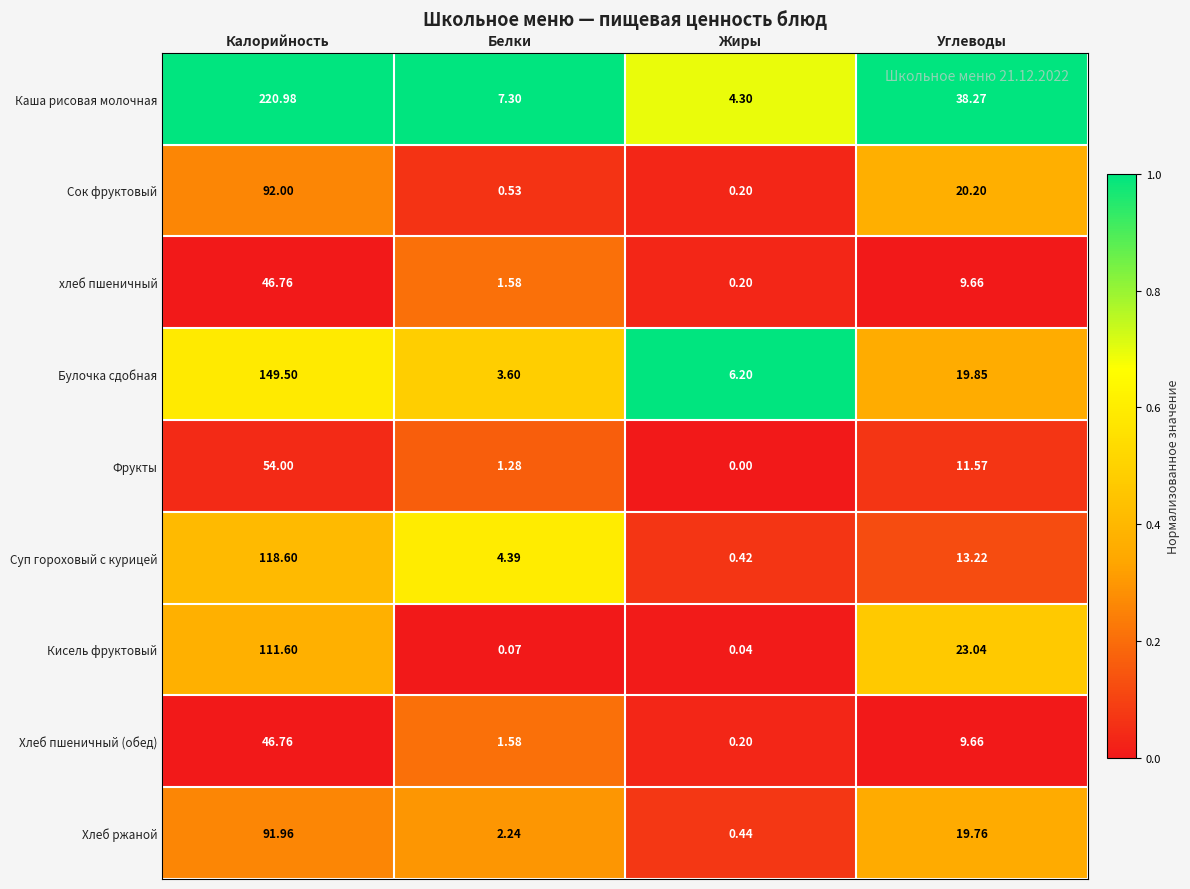

Which label corresponds to the smallest value in the chart?

Жиры